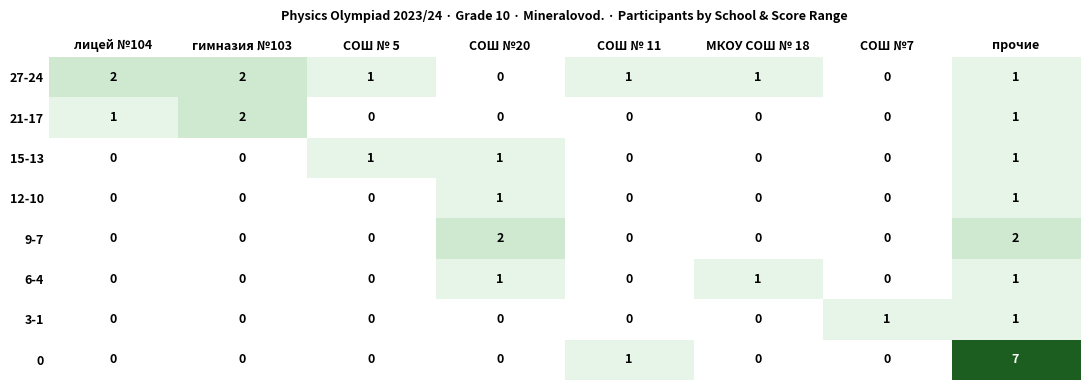

Which series has the largest range (max minus min)?

0